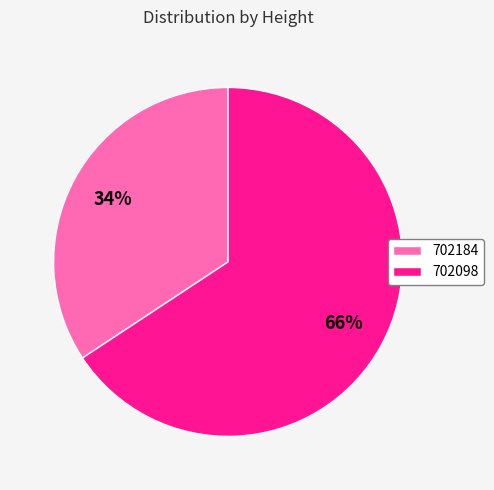

Do 702098 and 702184 together represent more than half of the pie?

Yes